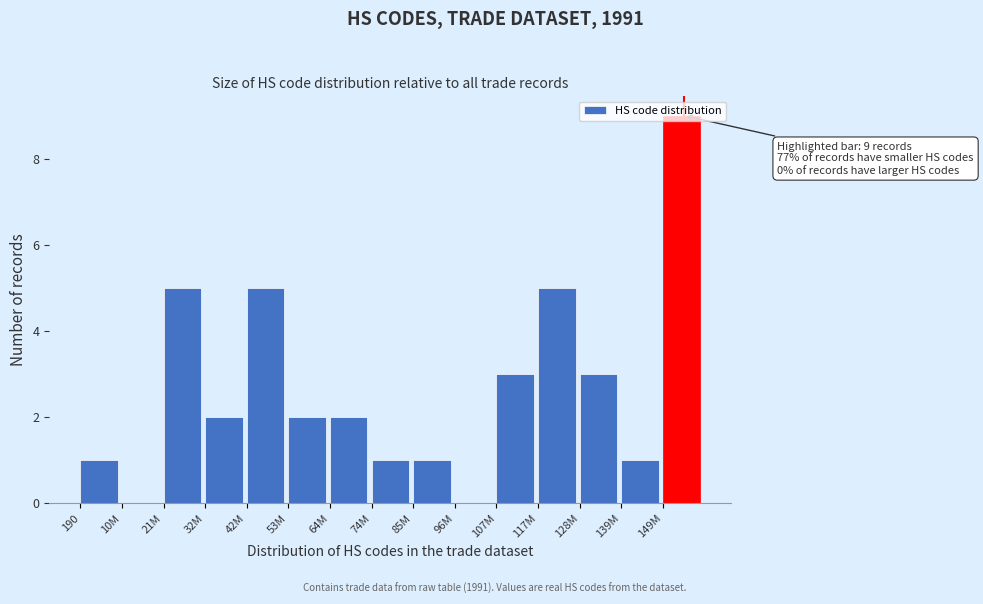

What is the sum of all values?

40